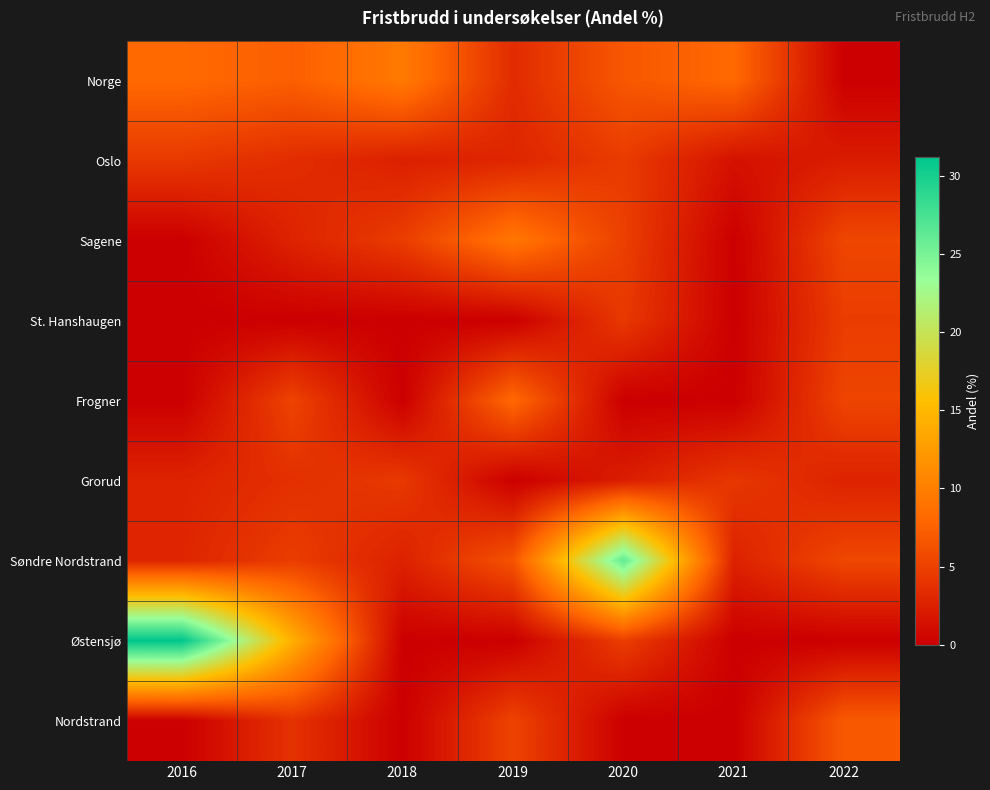

Reading left to right, list all the values displayed in this chart.

Norge: 2016=8.1	2017=7.3	2018=9.6	2019=3.4	2020=6.7	2021=8.1	2022=0.0
Oslo: 2016=4.4	2017=3.5	2018=2.5	2019=2.9	2020=4.6	2021=1.4	2022=2.2
Sagene: 2016=0.0	2017=2.7	2018=4.7	2019=9.3	2020=4.9	2021=0.0	2022=5.4
St. Hanshaugen: 2016=0.0	2017=0.0	2018=0.0	2019=0.0	2020=4.4	2021=0.0	2022=4.7
Frogner: 2016=0.0	2017=5.2	2018=0.0	2019=8.1	2020=0.0	2021=0.0	2022=5.3
Grorud: 2016=2.7	2017=3.7	2018=4.4	2019=0.0	2020=2.3	2021=4.3	2022=2.7
Søndre Nordstrand: 2016=2.9	2017=4.7	2018=2.6	2019=6.4	2020=26.2	2021=2.6	2022=5.5
Østensjø: 2016=31.2	2017=14.3	2018=0.0	2019=0.0	2020=4.8	2021=0.0	2022=0.0
Nordstrand: 2016=0.0	2017=3.9	2018=0.0	2019=5.2	2020=0.0	2021=0.0	2022=6.9